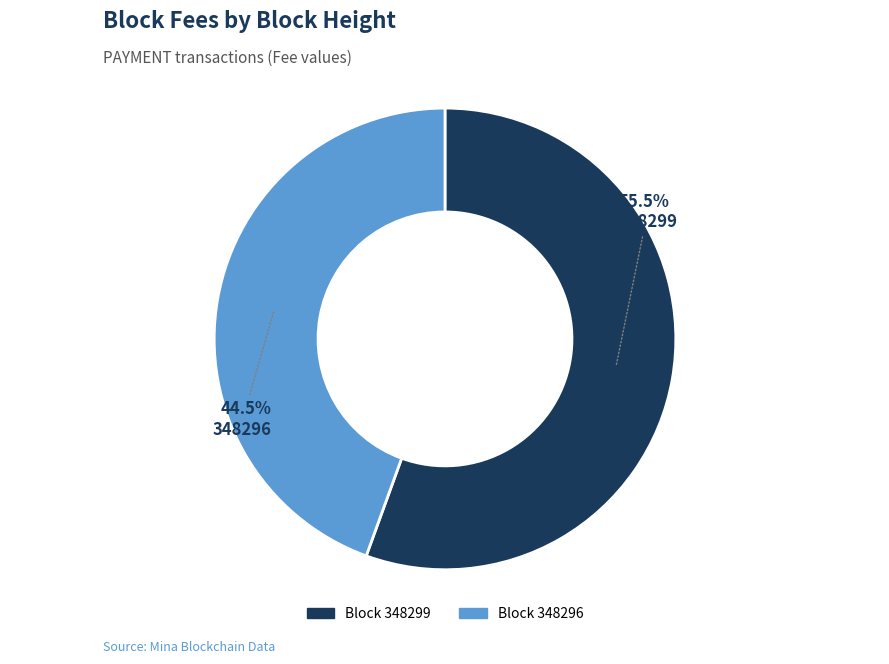

Is there any slice that represents more than half of the pie?

Yes